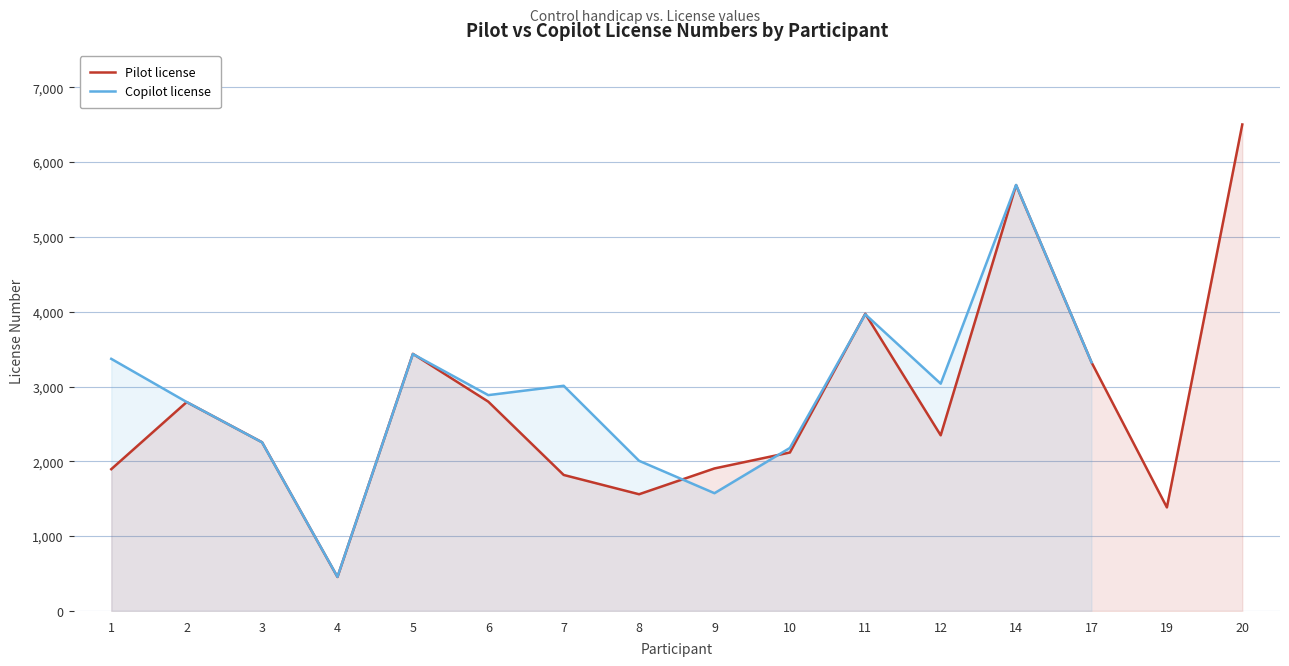

At which label does Pilot license first exceed 2348?

2